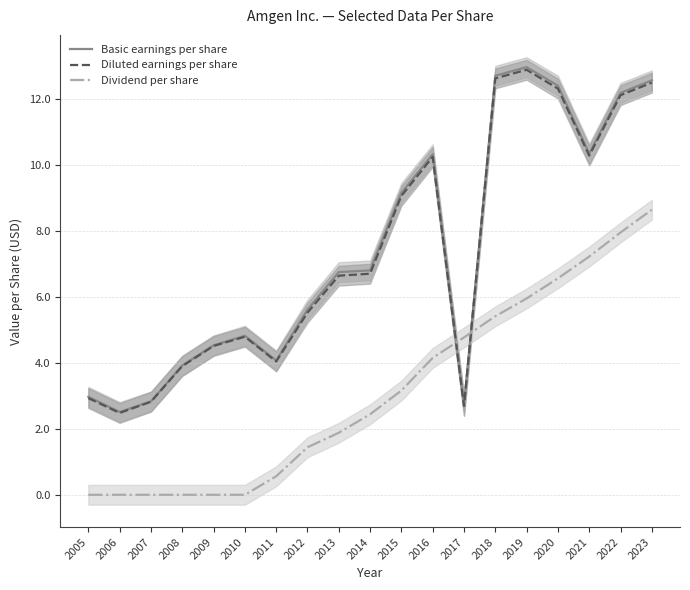

At 2022, list the series in order from largest to smallest.

Basic earnings per share, Diluted earnings per share, Dividend per share